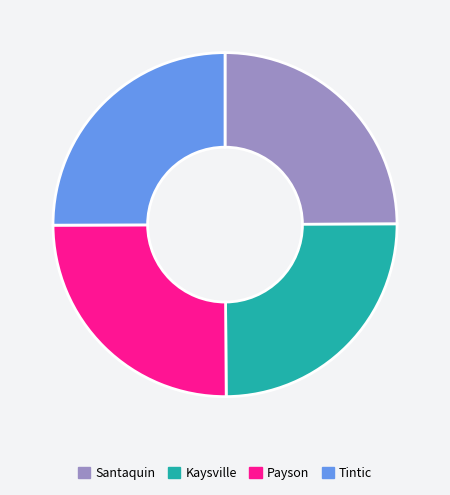

What is the ratio of the value at Kaysville to the value at Tintic?

1.0